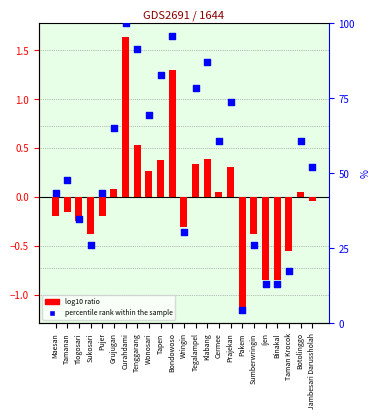

Is the value of percentile rank within the sample at Maesan greater than the value of log10 ratio at Pakem?

Yes